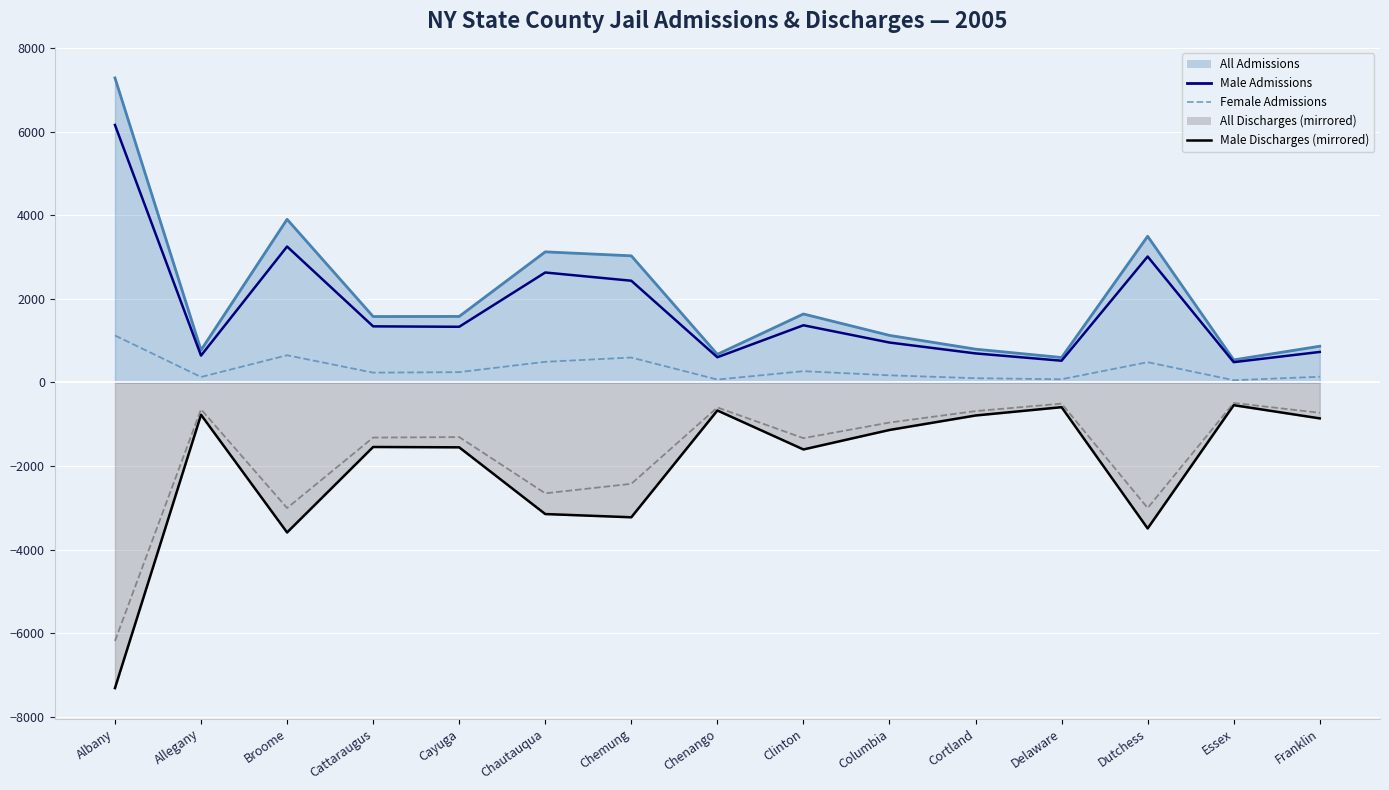

True or false: Male Discharges (neg) has a value of -1551 at Cayuga.

True